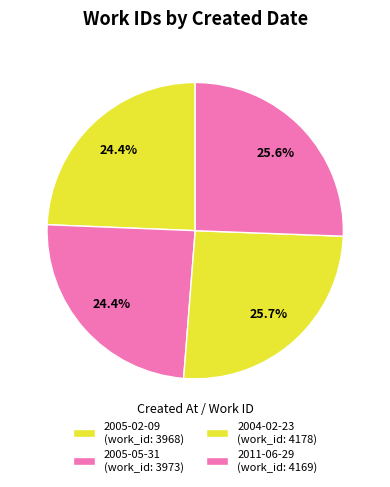

Which slice is the smallest?

2005-02-09